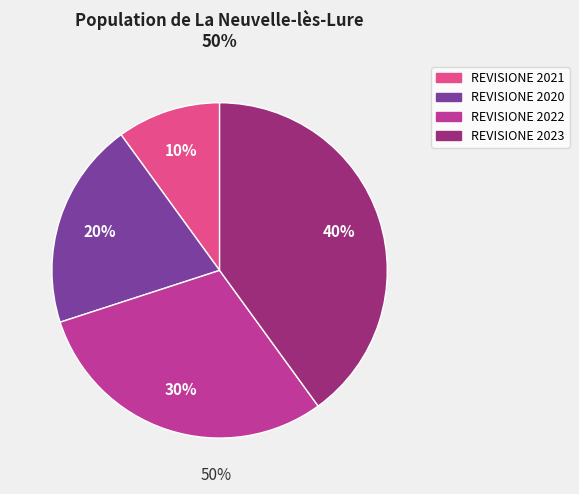

Do REVISIONE 2021 and REVISIONE 2020 together represent more than half of the pie?

No